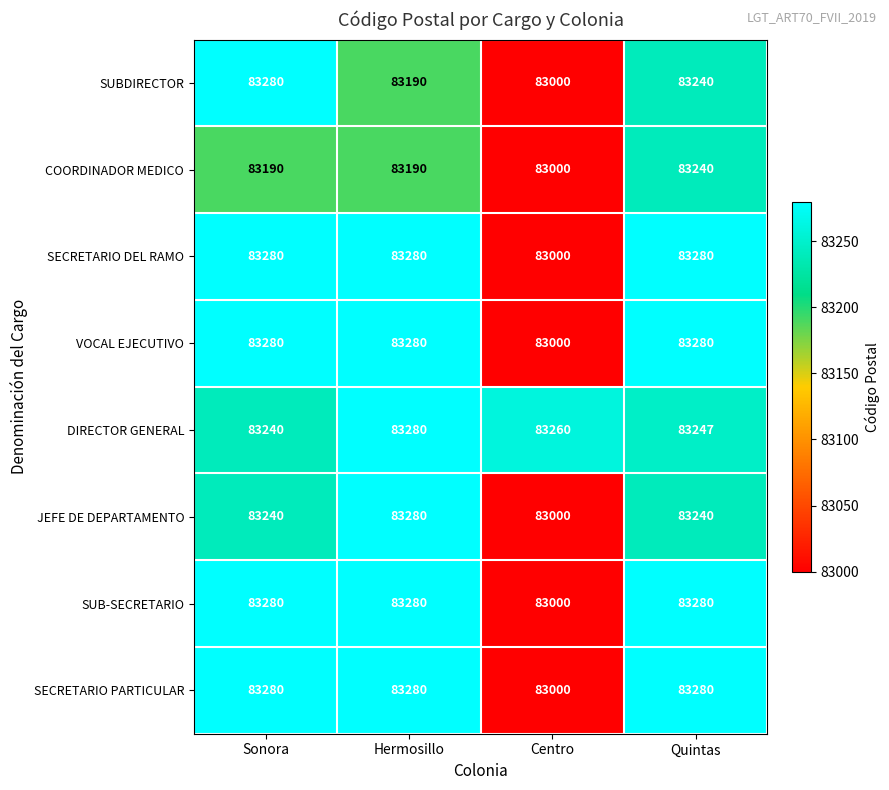

At which label does SUB-SECRETARIO reach its minimum?

Centro